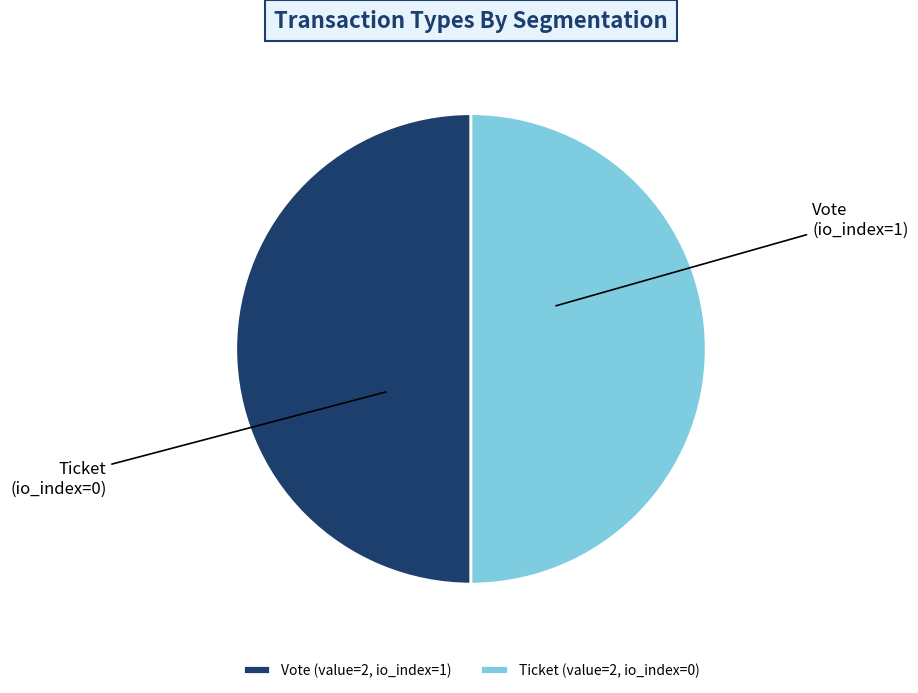

True or false: Vote accounts for 40% of the total.

False